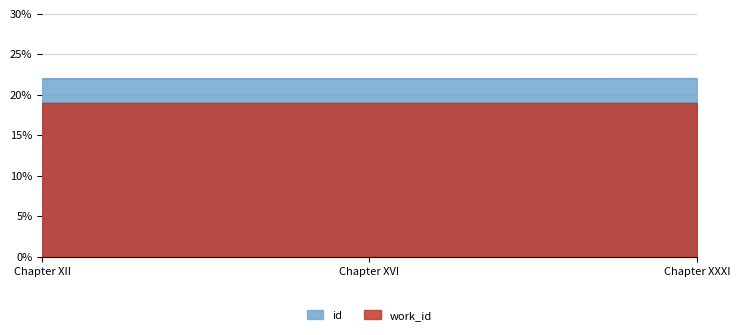

Which has a higher value, Chapter XVI or Chapter XXXI?

Chapter XXXI